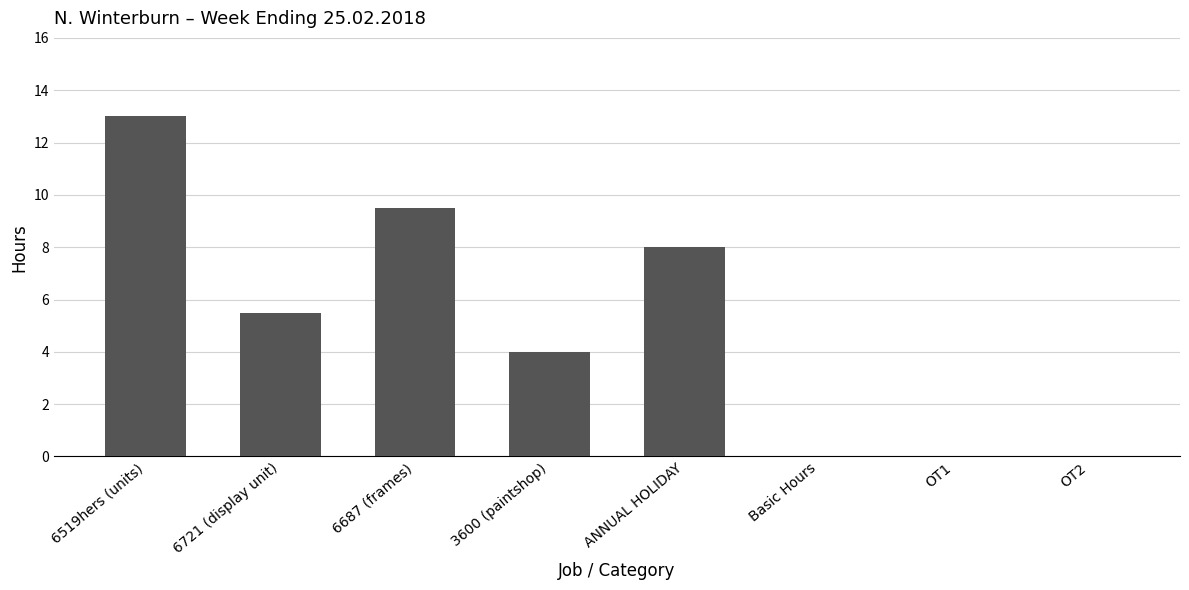

Reading right to left, what are all the values shown in this chart?

0.0	0.0	0.0	8.0	4.0	9.5	5.5	13.0